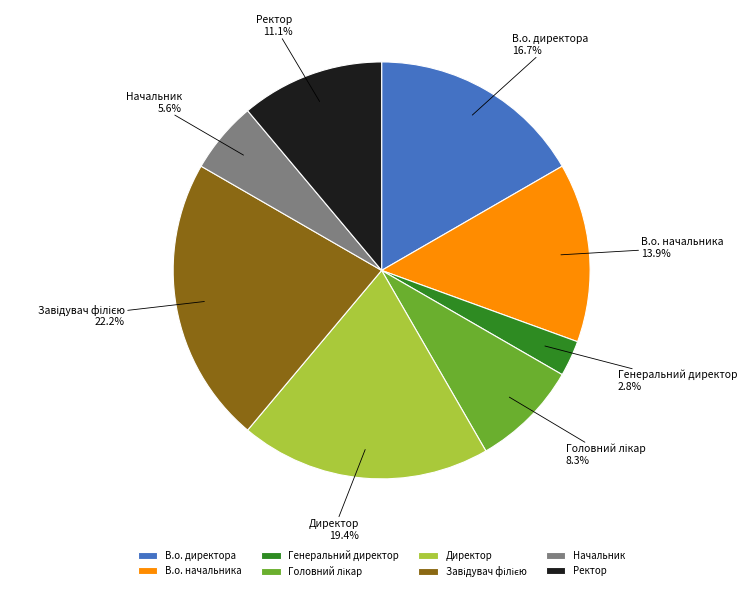

Between Директор and Начальник, which is larger?

Директор